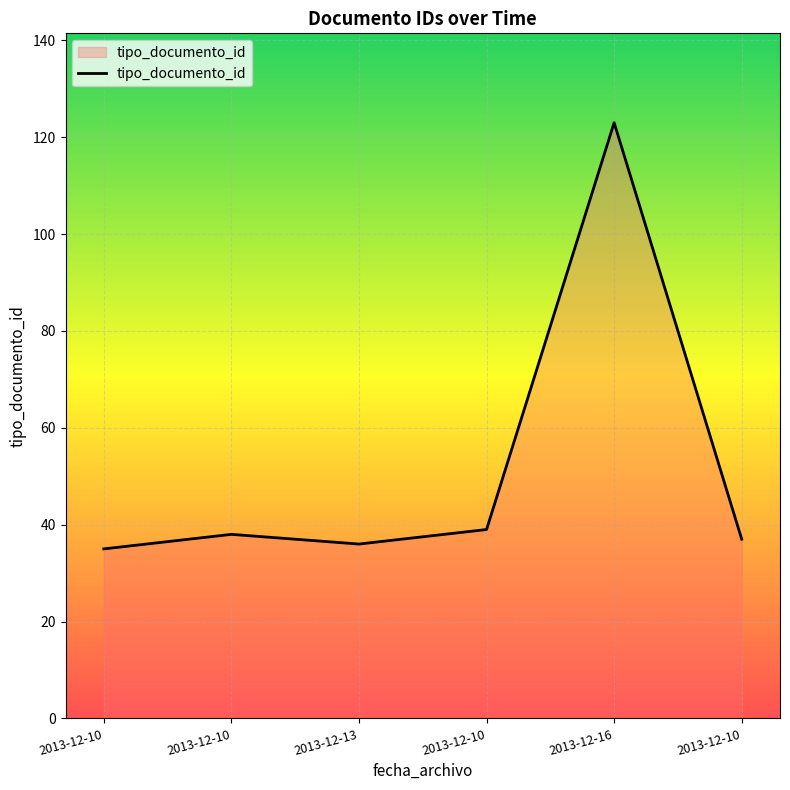

What is the difference between the values at 2013-12-16 and 2013-12-10?

84